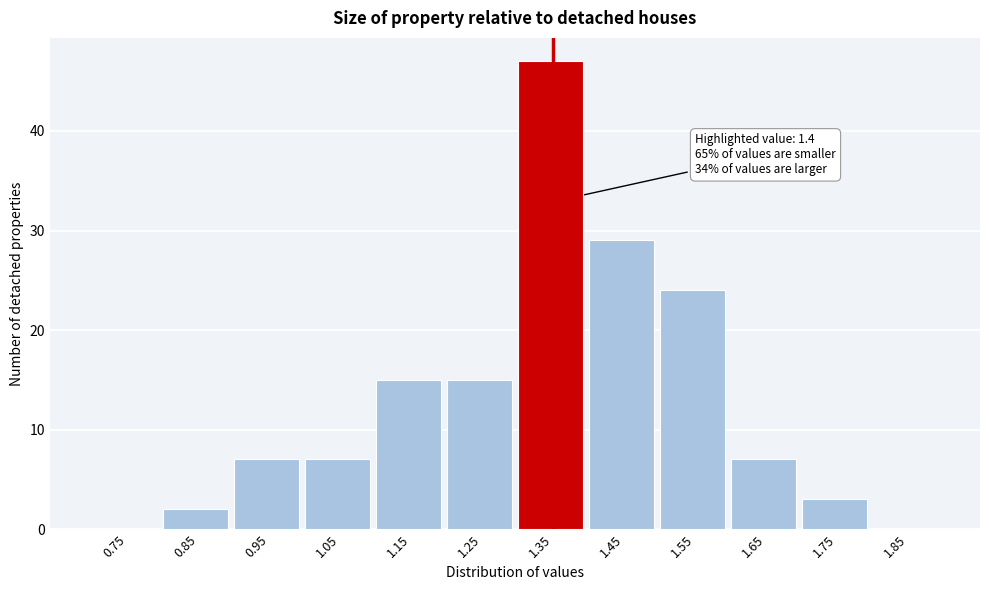

Reading right to left, extract all data points from this chart.

1.85=0	1.75=3	1.65=7	1.55=24	1.45=29	1.35=47	1.25=15	1.15=15	1.05=7	0.95=7	0.85=2	0.75=0